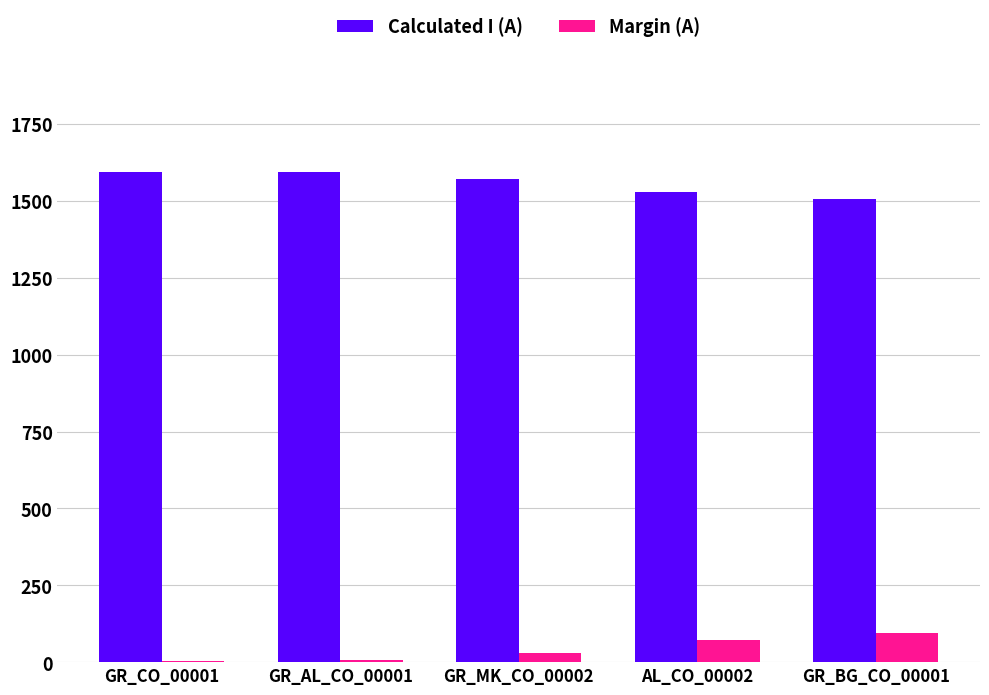

Are the bars grouped side by side (vs. stacked)?

Yes